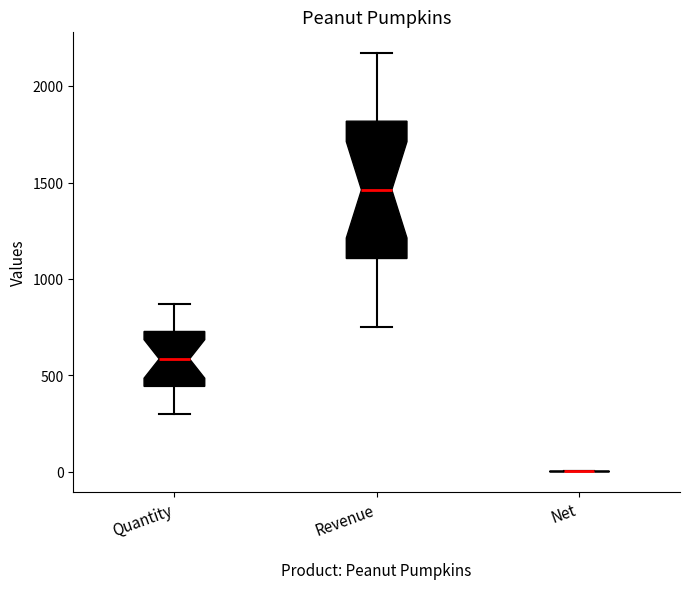

Comparing the boxes themselves (not the whiskers), which one is the tallest?

Revenue